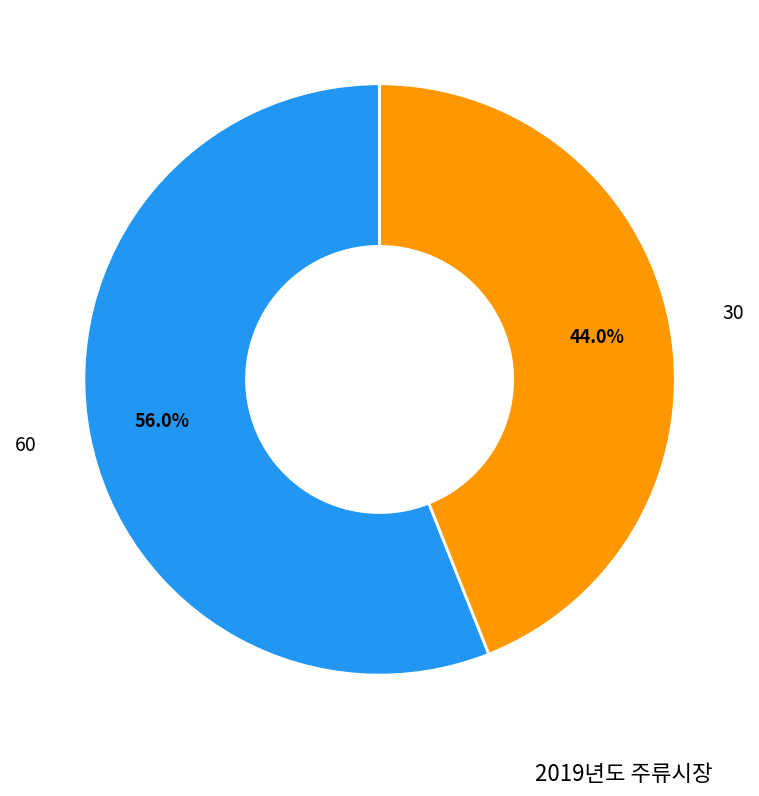

Count the number of slices in the pie.

2